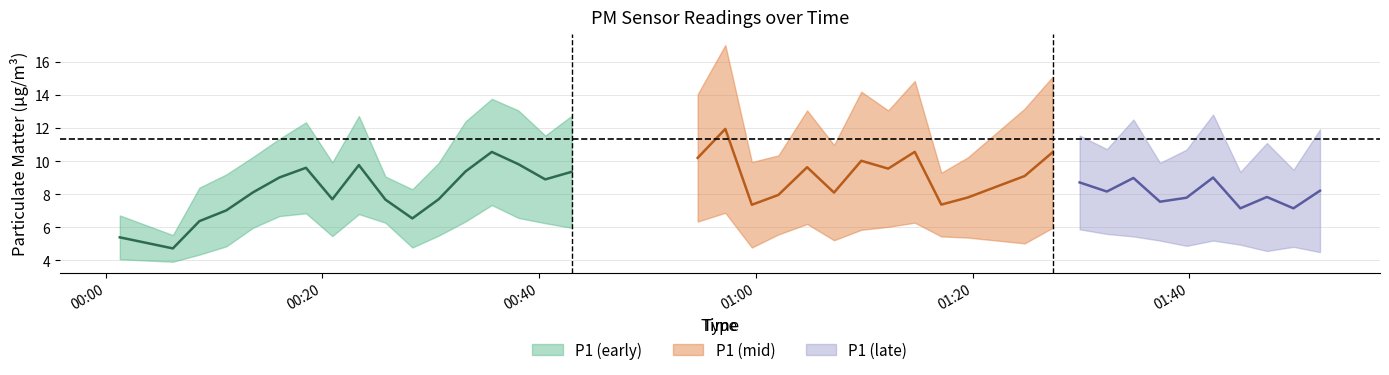

Which category has the highest value in the P1 series?

2023-07-31T00:57:11